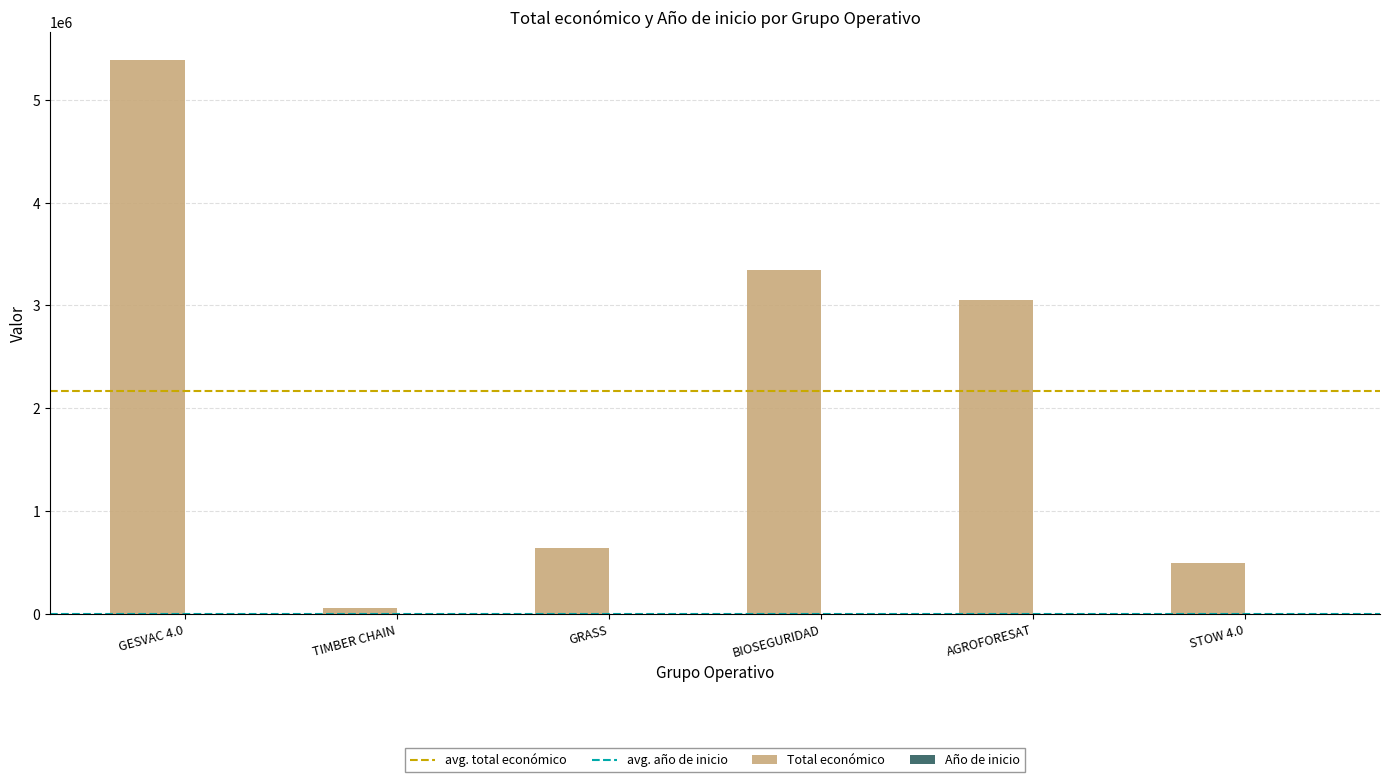

How many data points does each series have?

6